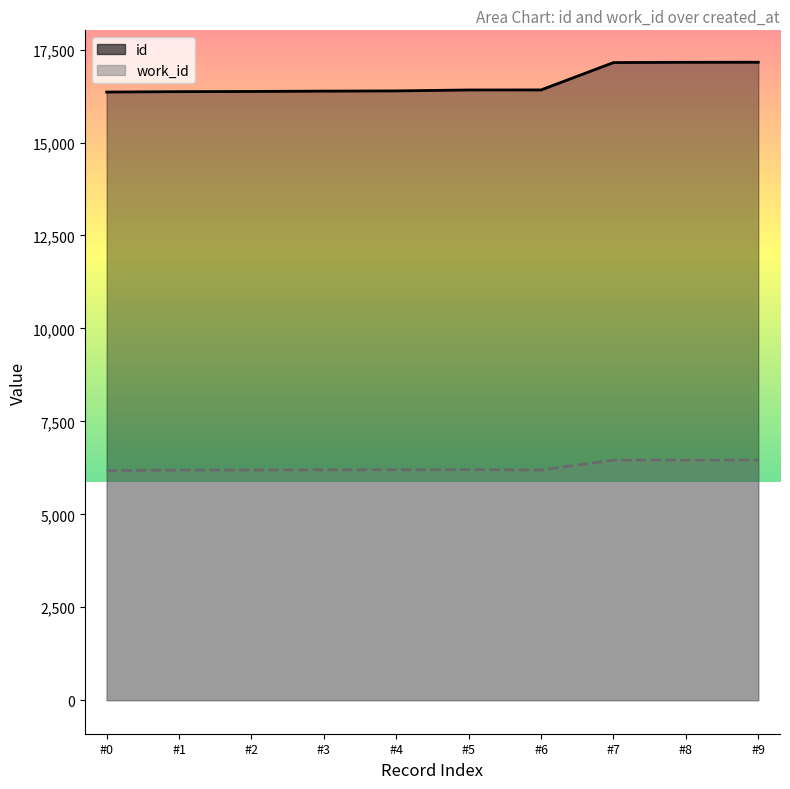

What is the difference between the second highest and minimum values in the work_id series?

279